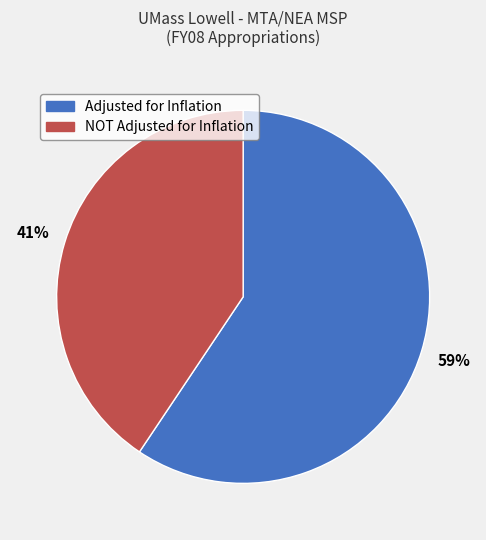

To the nearest percent, what percentage of the pie is NOT Adjusted for Inflation?

41%